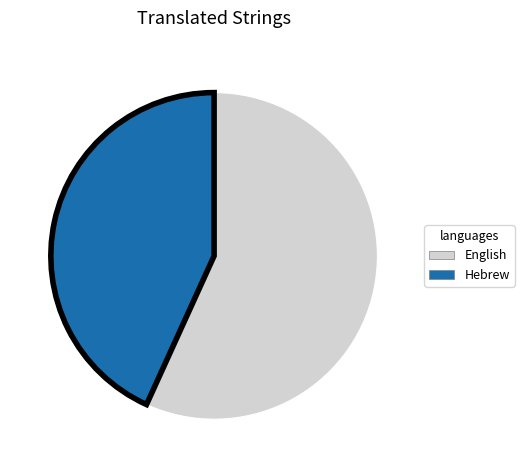

How many segments does this pie chart have?

2